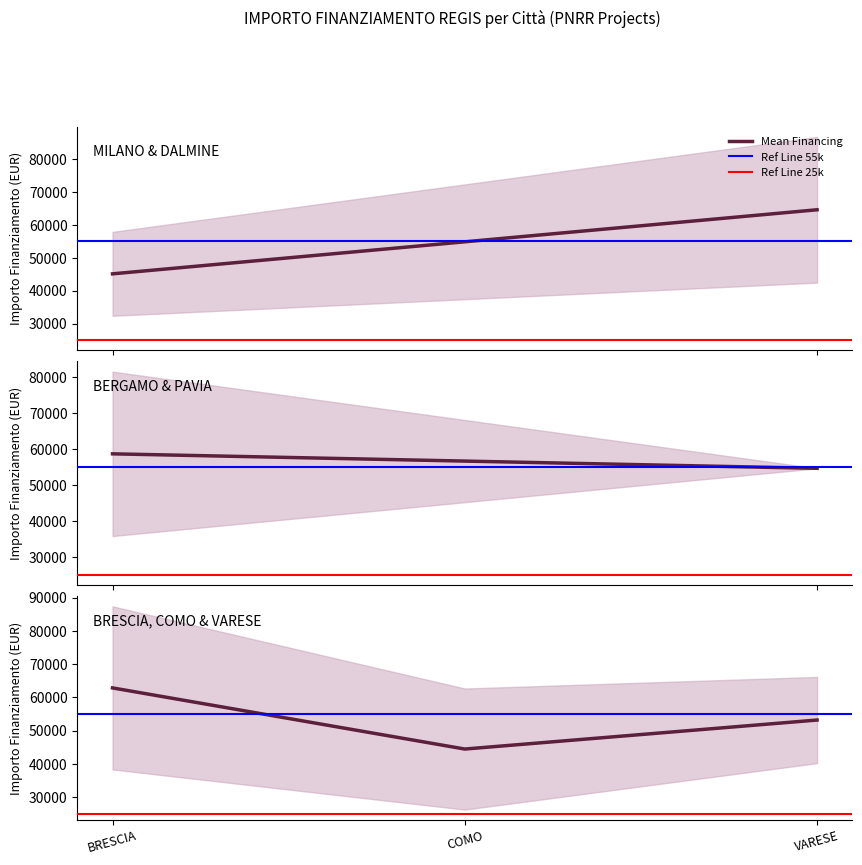

What is the smallest value displayed?

44447.6